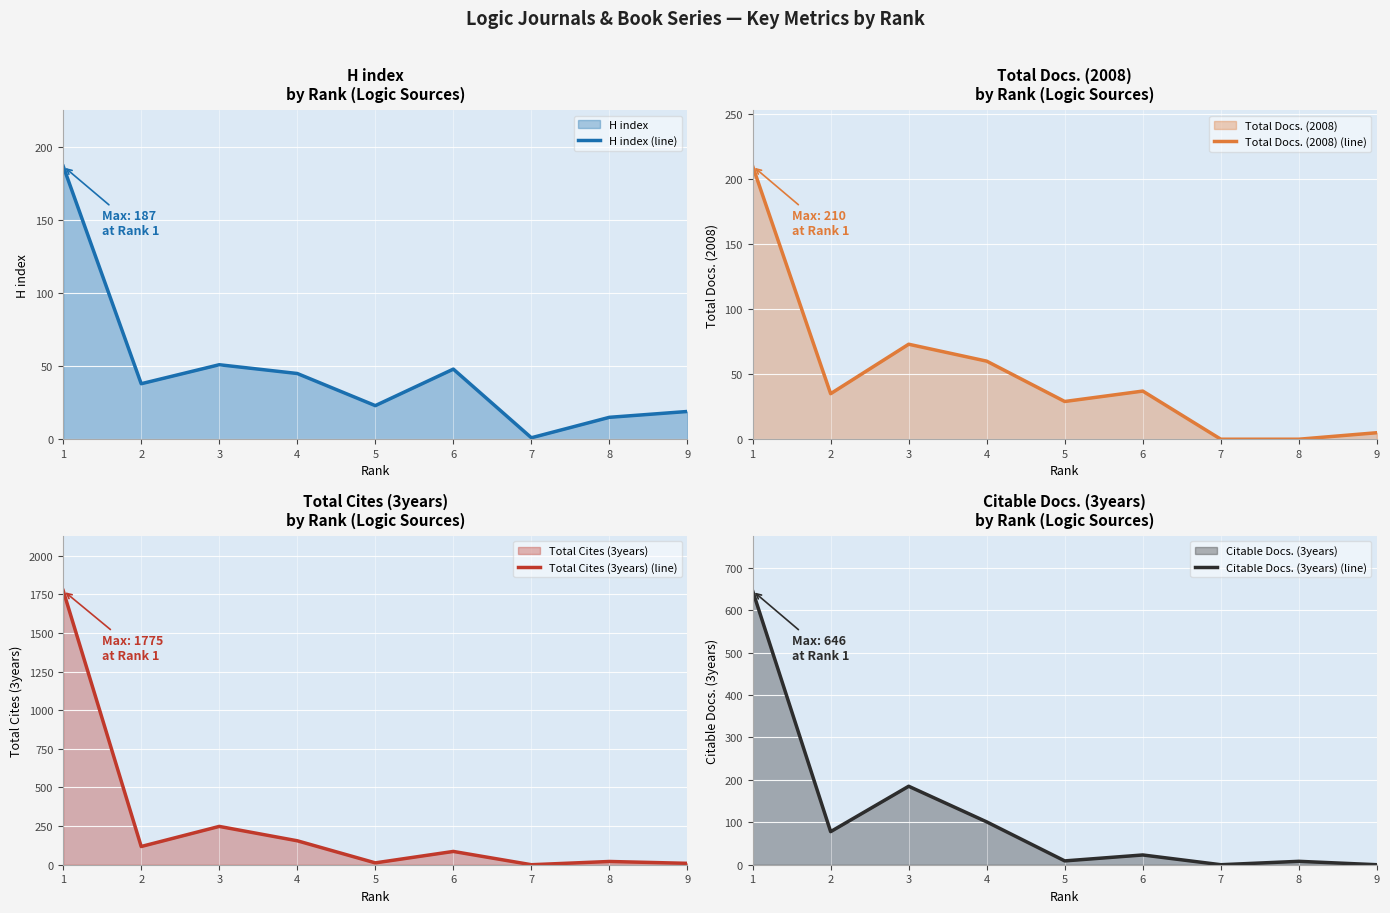

At which category is the sum across all series the highest?

1